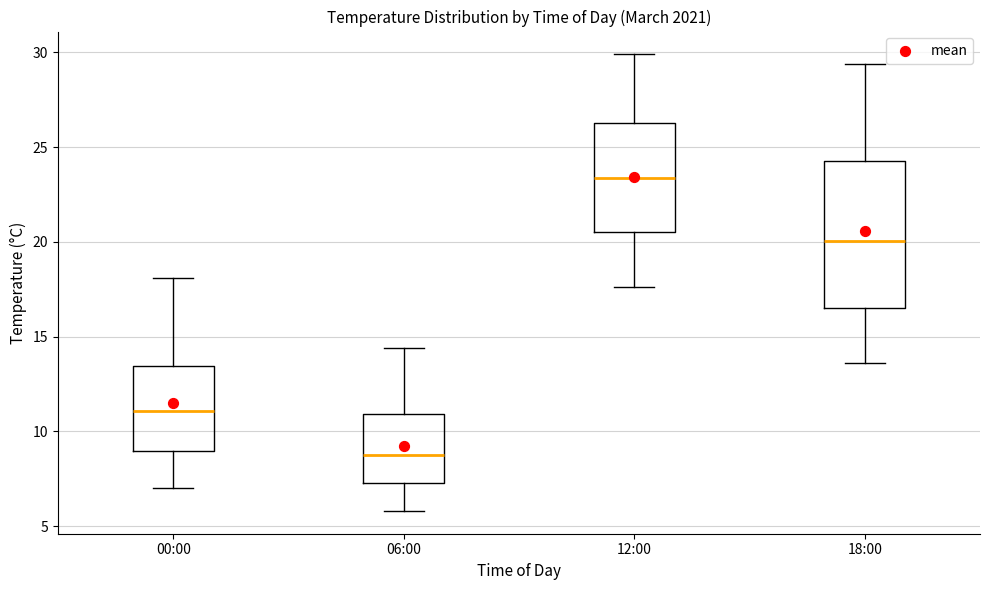

Reading left to right, transcribe this box plot: for each box, give where its median line is, the range the box spans, and where its two whiskers end, as read against the y-axis. The values are not printed on the chart, so give them approximately, as read against the axis.

00:00: median 11.0, box 9.0 to 13.5, whiskers 7.0 to 18.0
06:00: median 9.0, box 7.5 to 11.0, whiskers 6.0 to 14.5
12:00: median 23.5, box 20.5 to 26.5, whiskers 17.5 to 30.0
18:00: median 20.0, box 16.5 to 24.5, whiskers 13.5 to 29.5